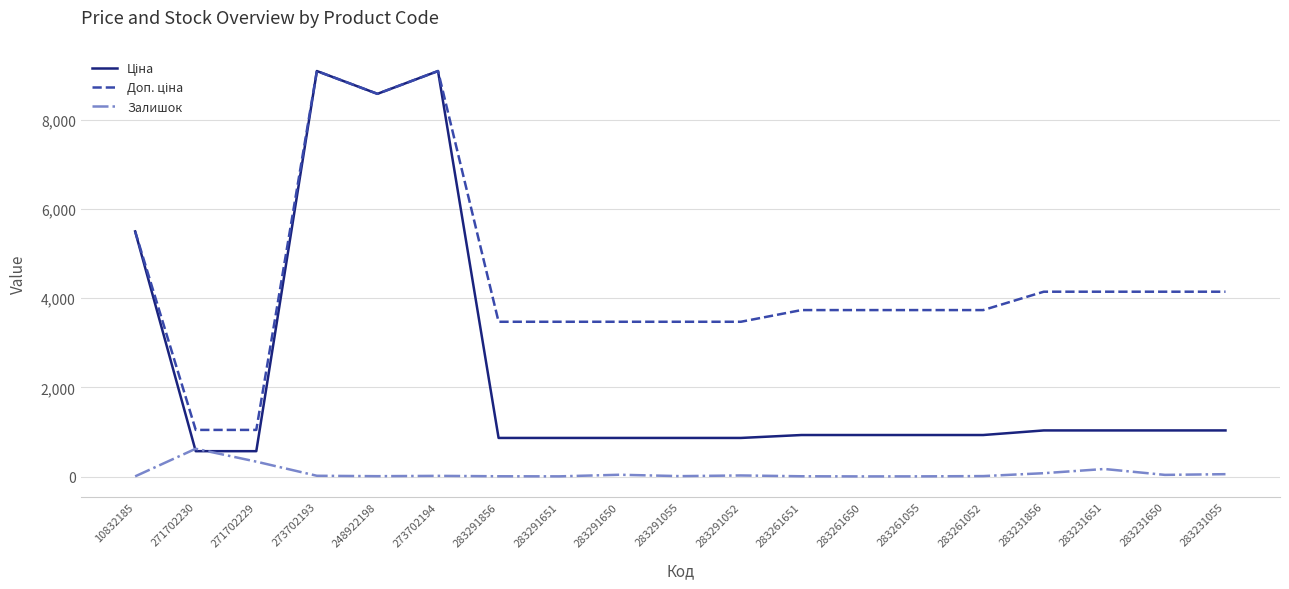

At which label does Залишок reach its peak?

271702230